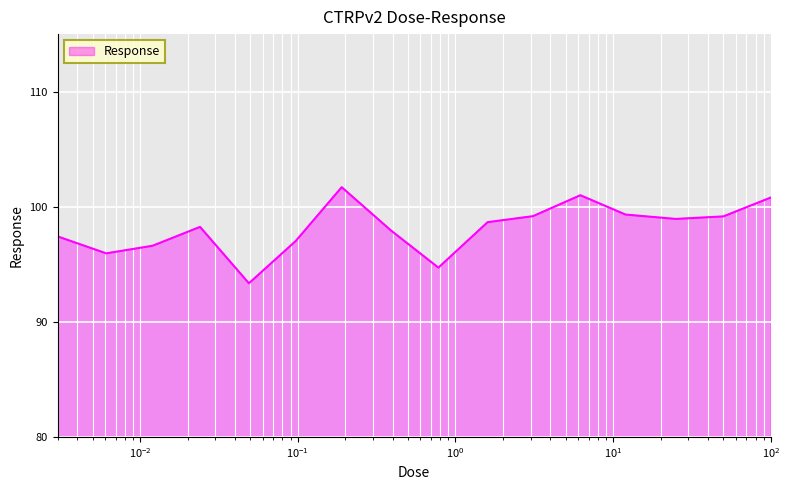

What is the maximum value shown in the chart?

101.7